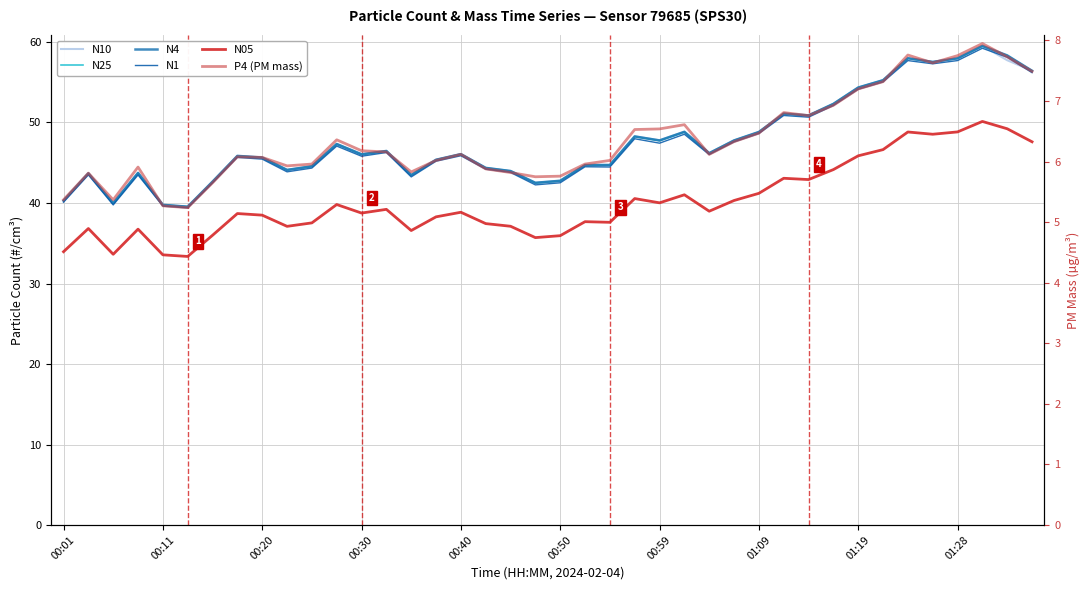

At 22, list the series in order from smallest to largest.

P4 (PM mass), N05, N1, N25, N4, N10